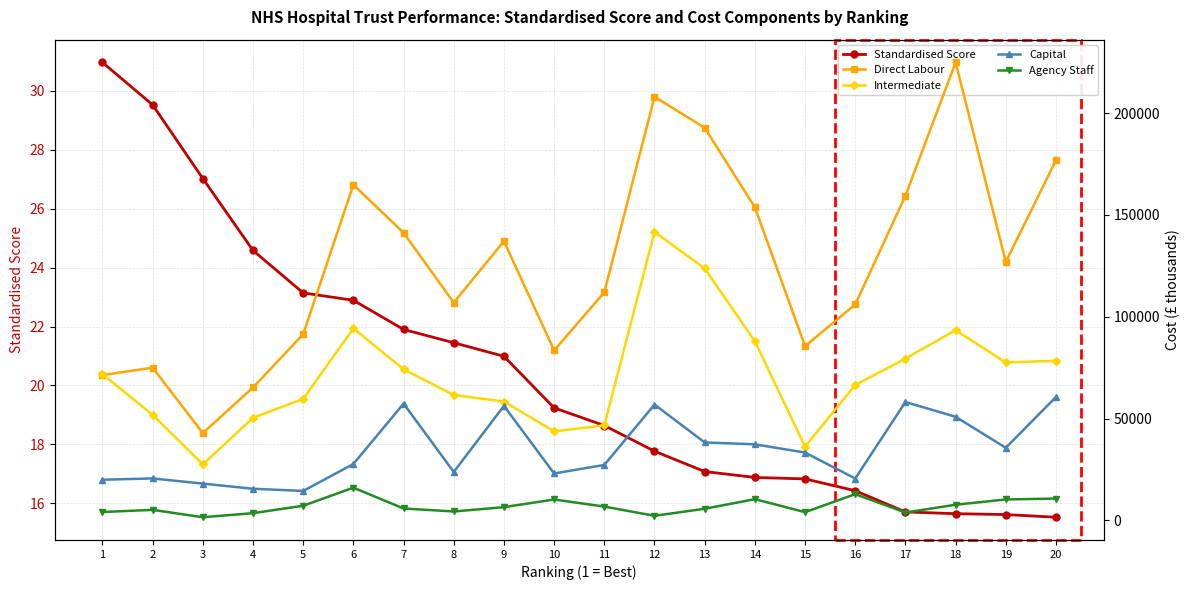

What is the average value of the Standardised Score series?

20.4